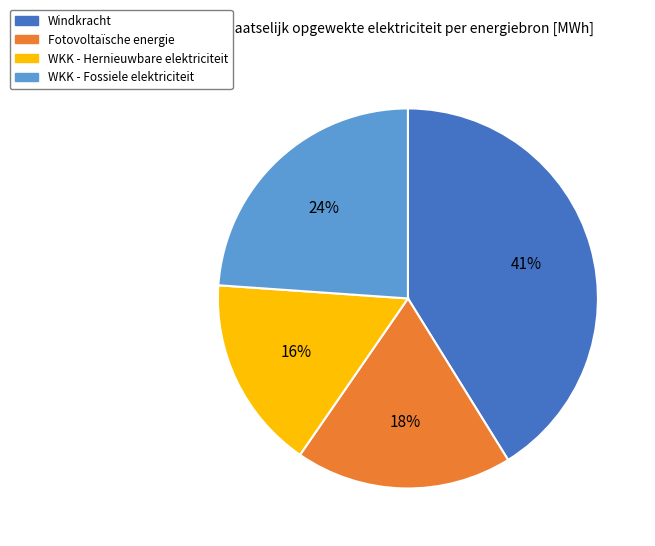

To the nearest percent, what is the average slice percentage?

25%